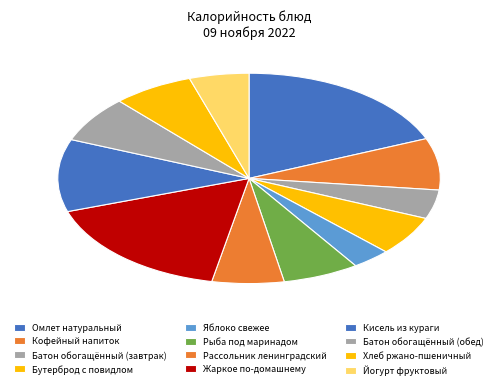

What is the ratio of the value at Бутерброд с повидлом to the value at Кисель из кураги?

0.5